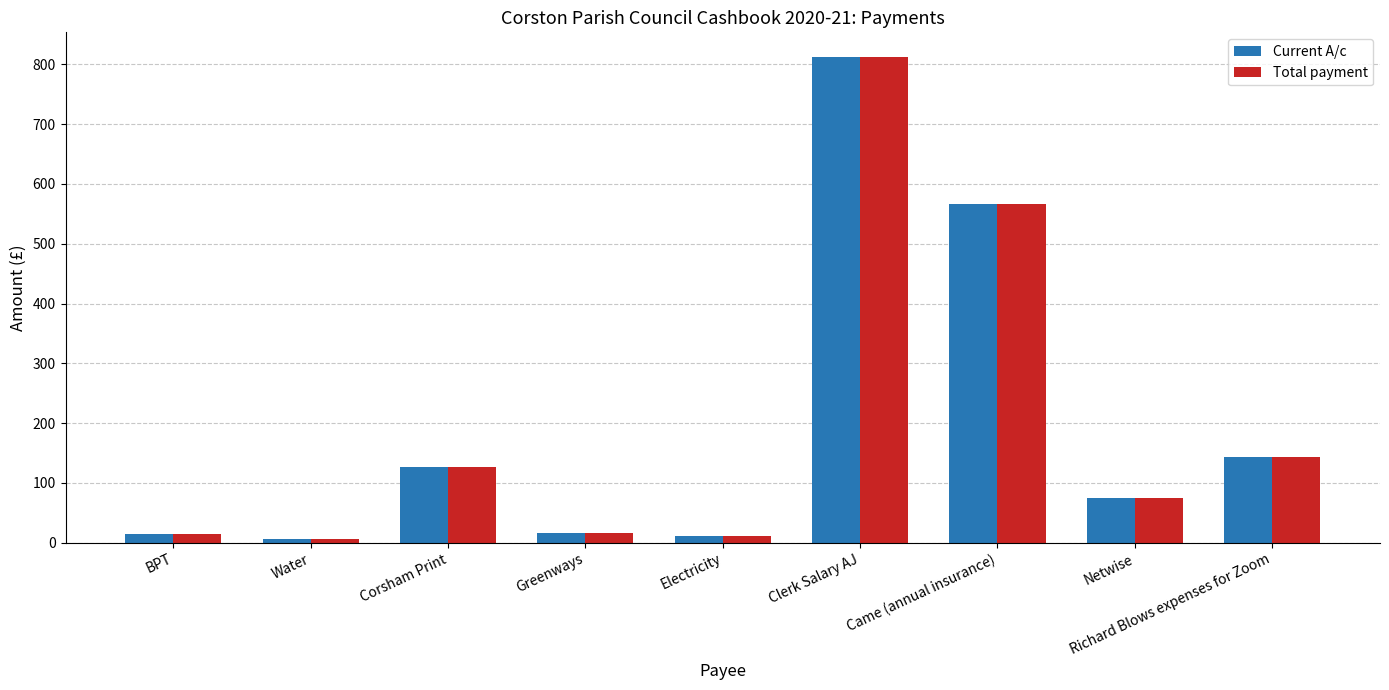

What value does the Total payment series have at Water?

7.0